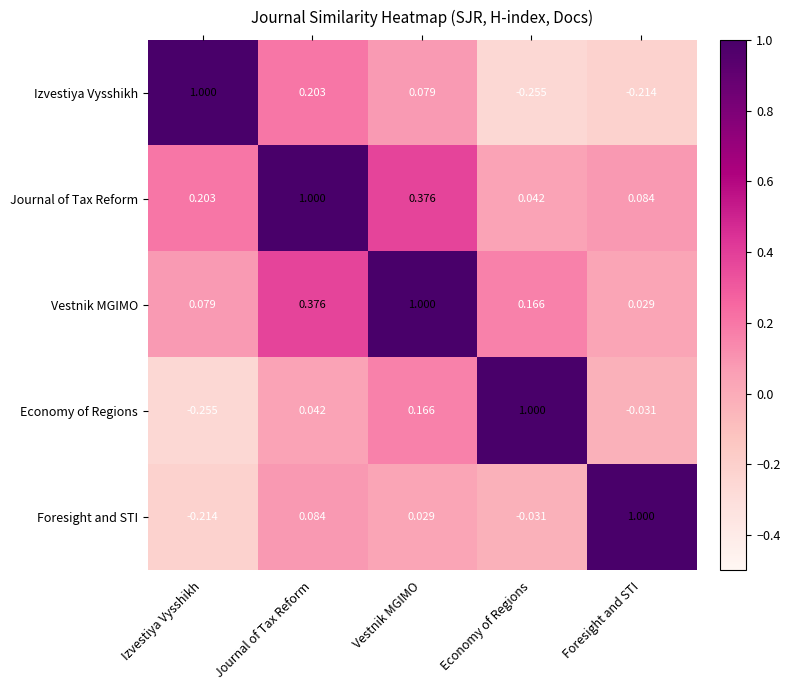

Is the value of Journal of Tax Reform at Journal of Tax Reform greater than the value of Vestnik MGIMO at Foresight and STI?

Yes